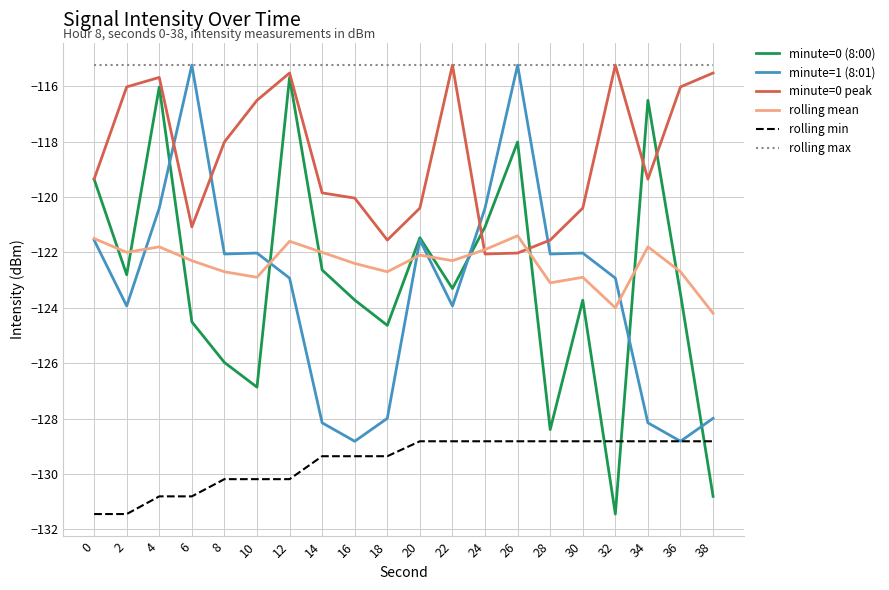

What is the sum of the minute=1 (8:01) values at 34 and 30?

-250.2